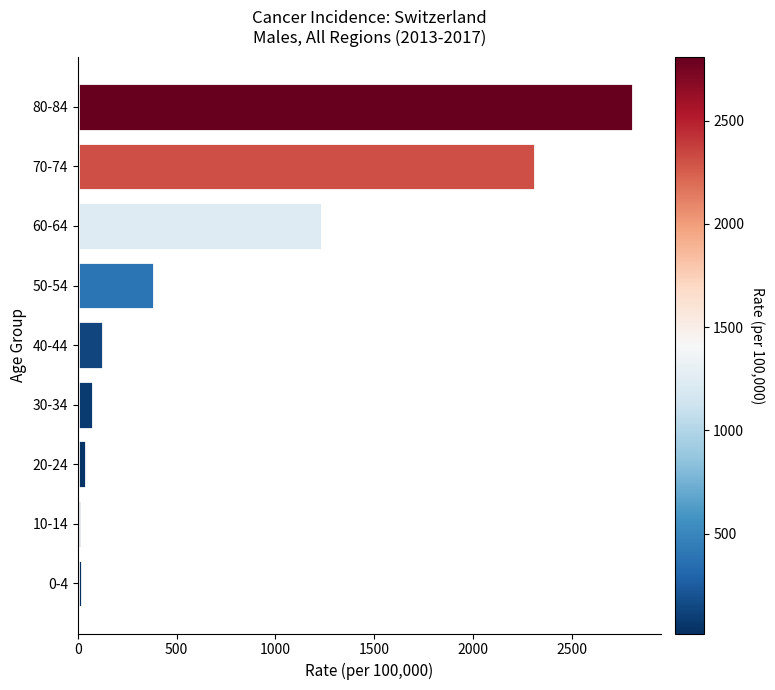

What is the difference between the second highest and second lowest values?

2296.5